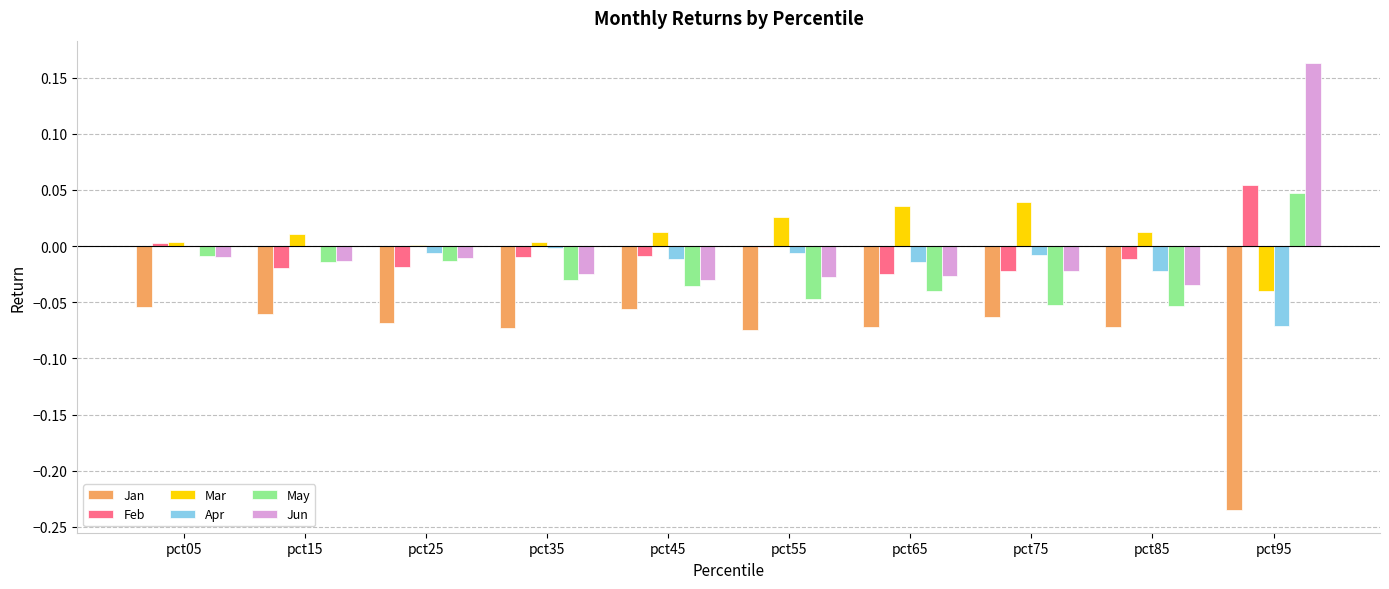

Which label corresponds to the largest value in the chart?

pct95